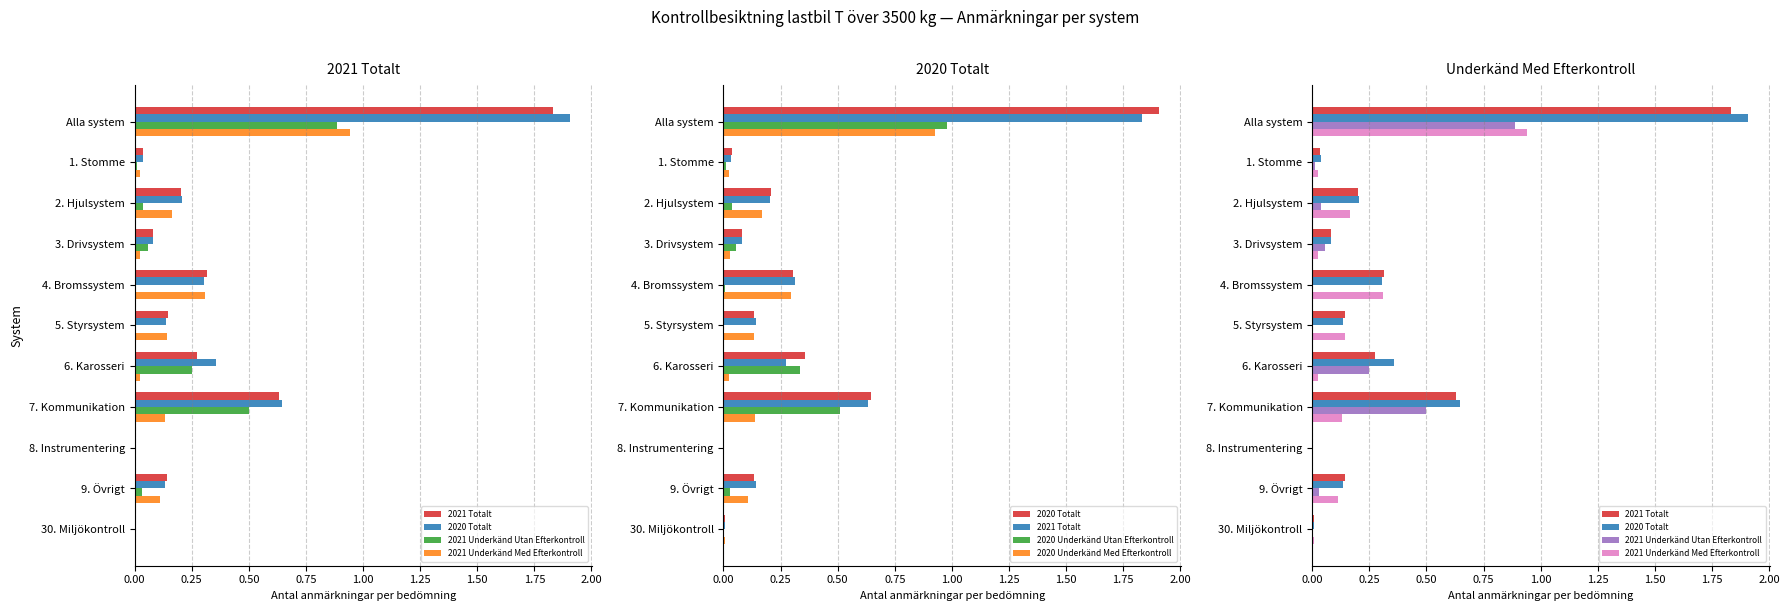

True or false: 2021 Underkänd Utan Efterkontroll has a value of 0.0 at 2. Hjulsystem.

True